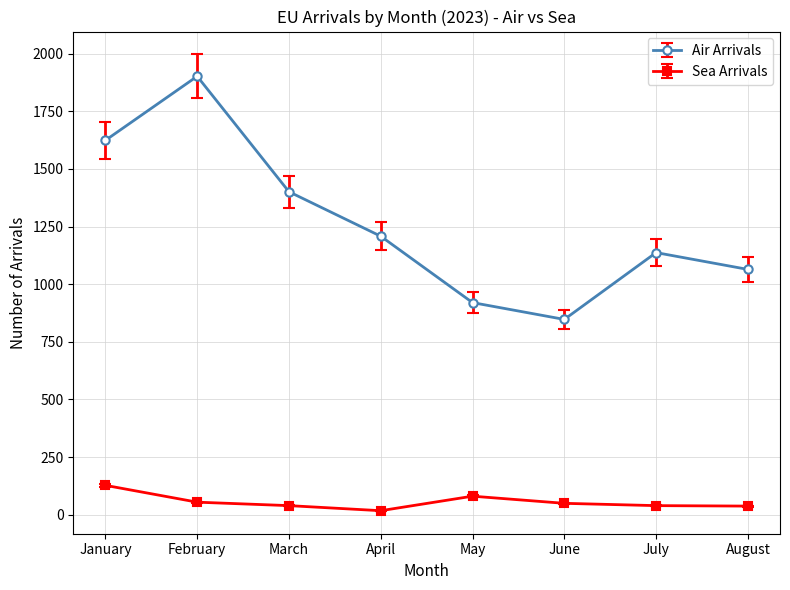

Rank the series by their average value, from lowest to highest.

Sea Arrivals, Air Arrivals